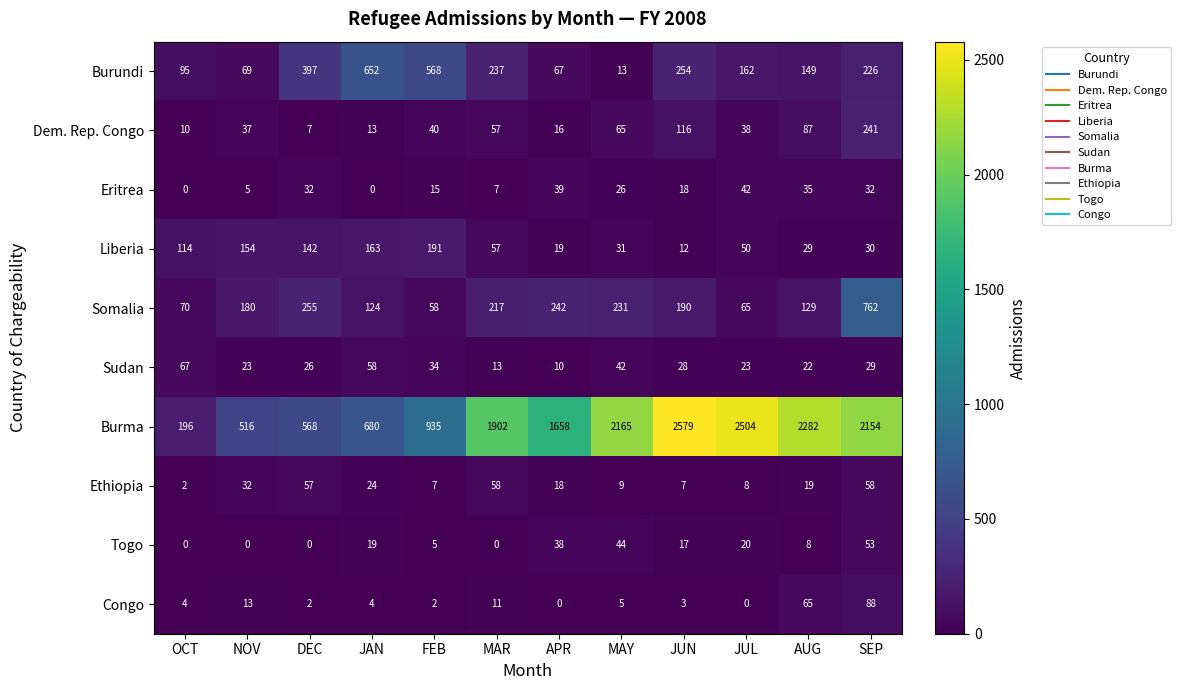

Which series has the largest range (max minus min)?

Burma